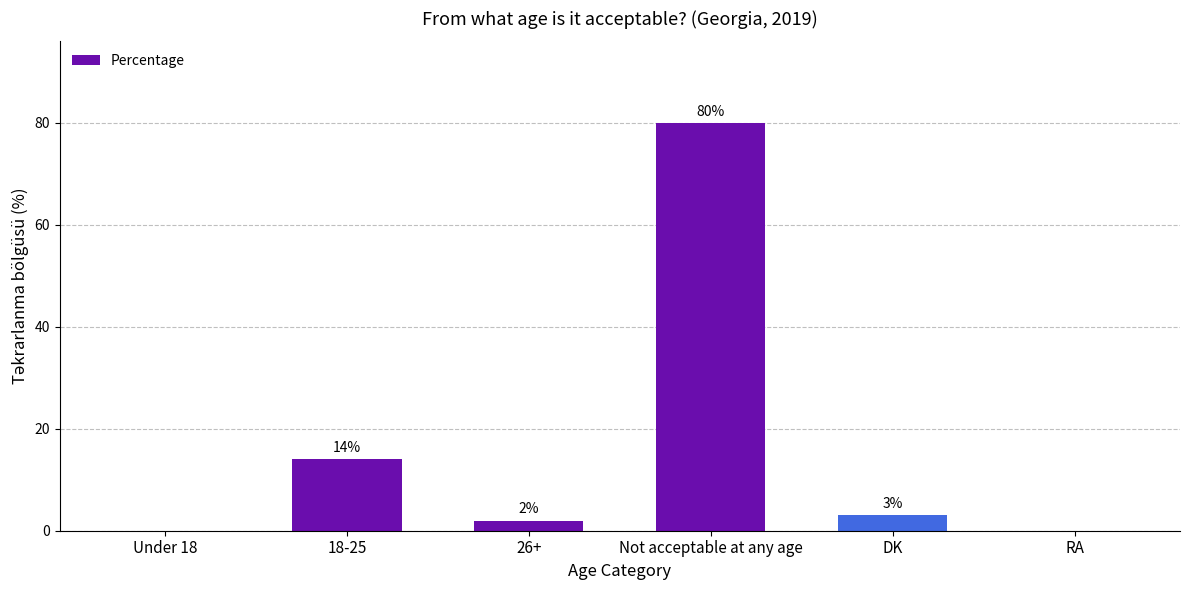

The chart shows a value of 14 at 18-25. True or false?

True